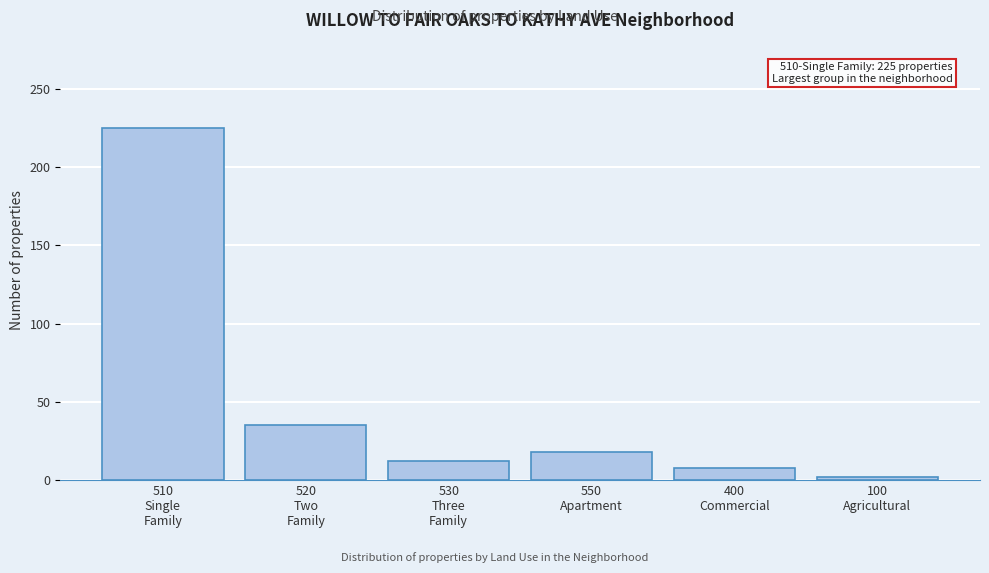

Reading left to right, extract all data points from this chart.

225	35	12	18	8	2